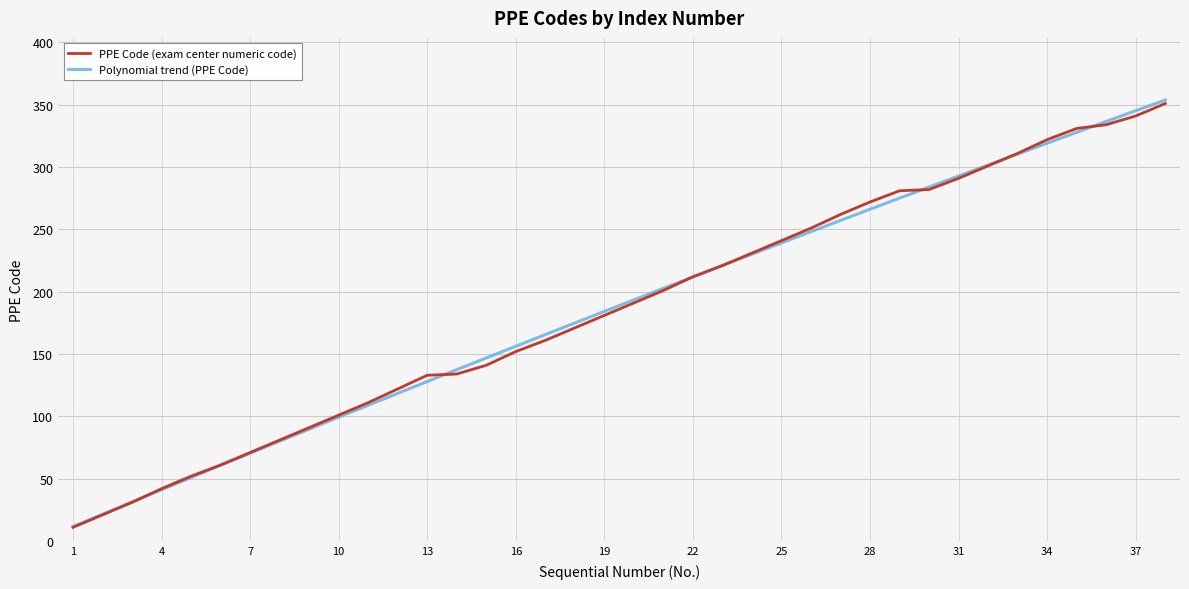

True or false: the data has more than 1 interior local peaks.

False